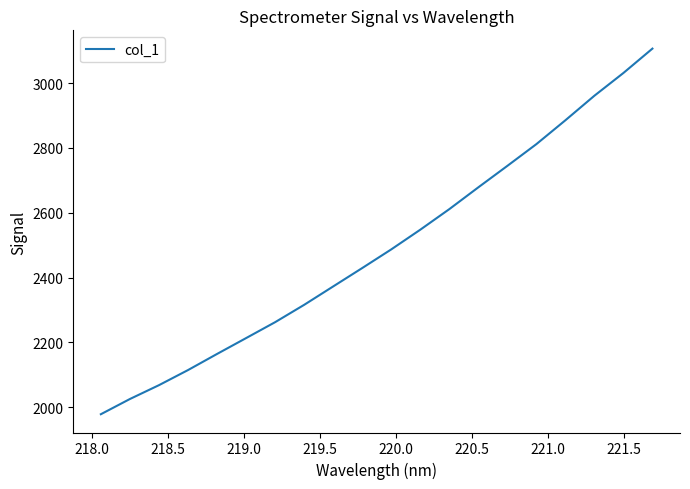

What is the difference between the maximum and minimum values?

1128.5